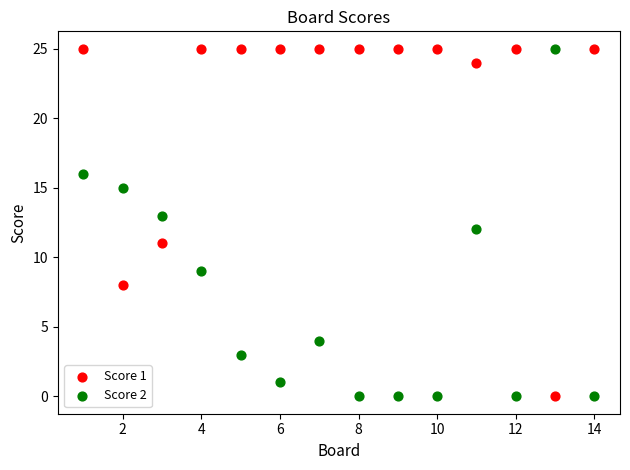

What is the X range (max minus min) for the scatter plot?

13